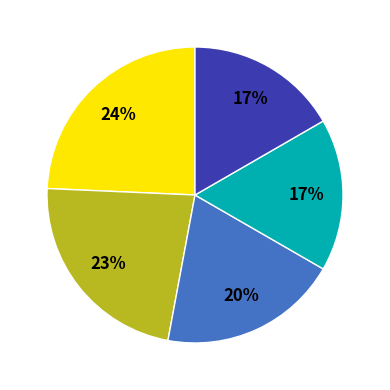

Is there any slice that represents more than half of the pie?

No